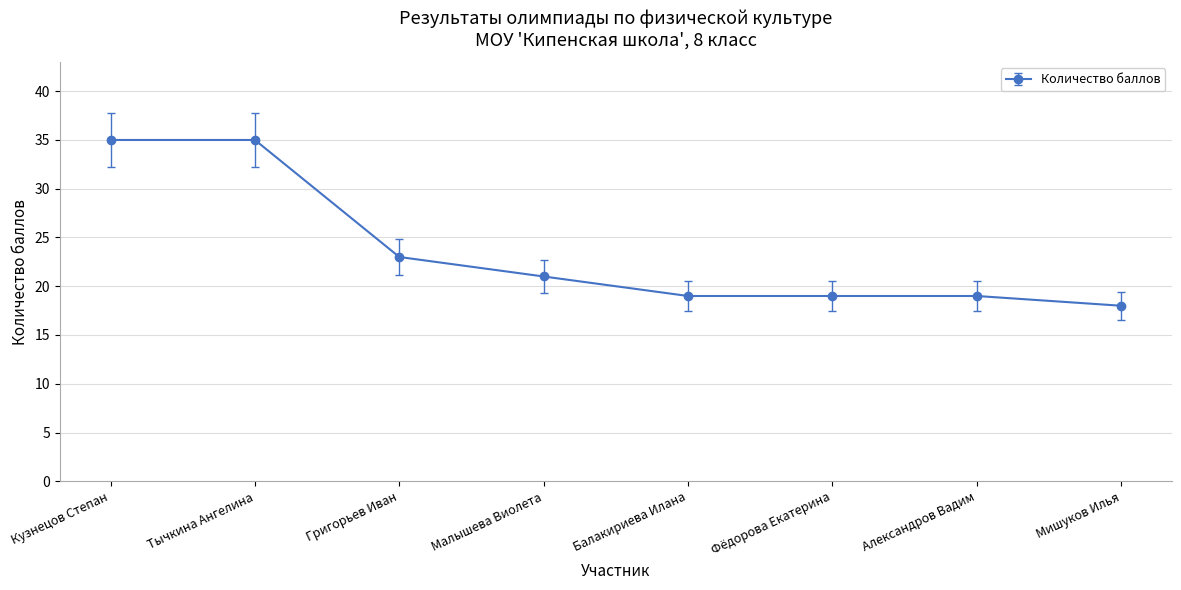

Read the value at Кузнецов Степан, to the nearest 10.

40